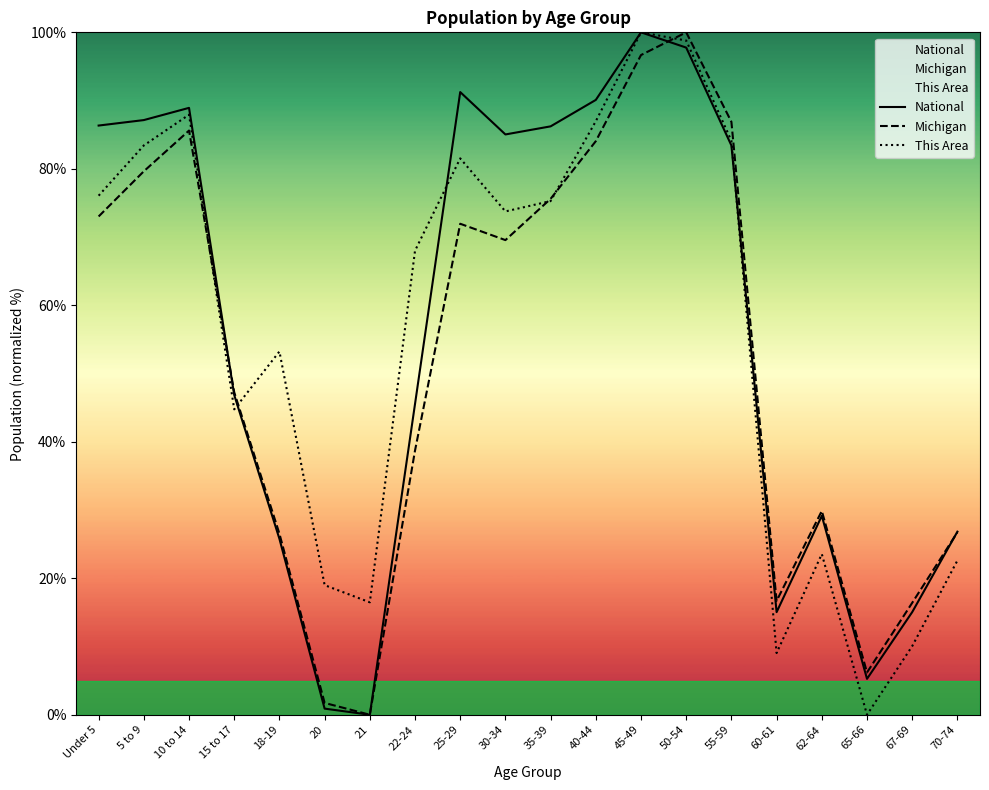

What is the sum of all National values?

1106.6